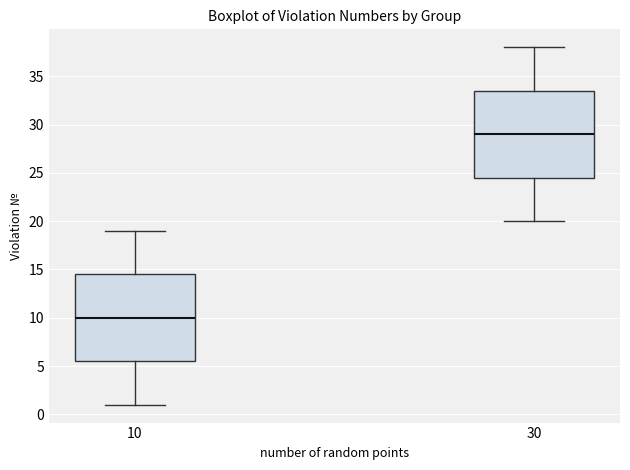

Reading left to right, read every box against the y-axis: the position of its median line, the range the box covers, and the ends of its whiskers. The values are not printed on the chart, so give them approximately, as read against the axis.

10: median 10.0, box 5.5 to 14.5, whiskers 1.0 to 19.0
30: median 29.0, box 24.5 to 33.5, whiskers 20.0 to 38.0